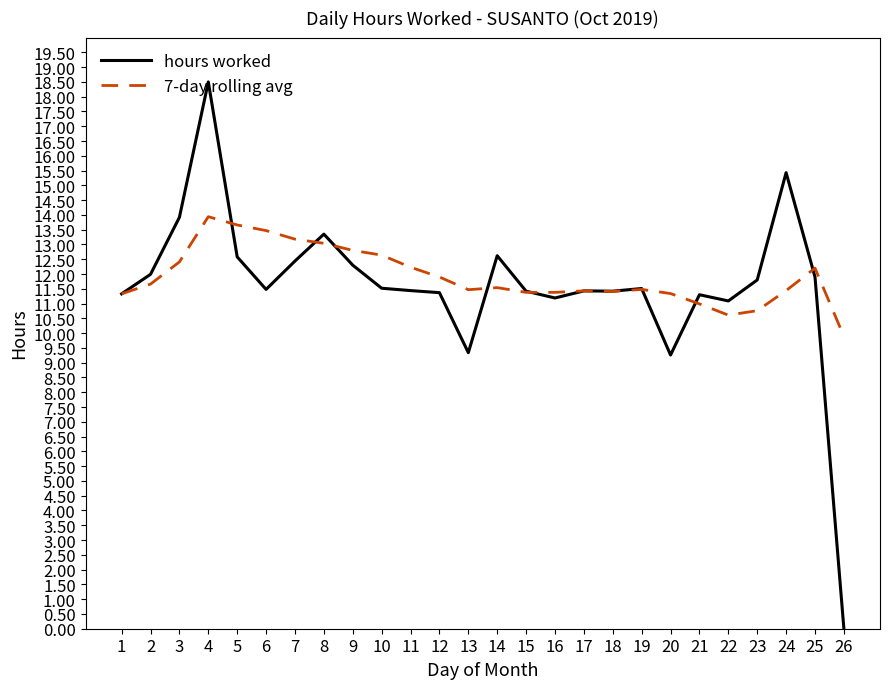

What is the average value of the 7-day rolling avg series?

11.9